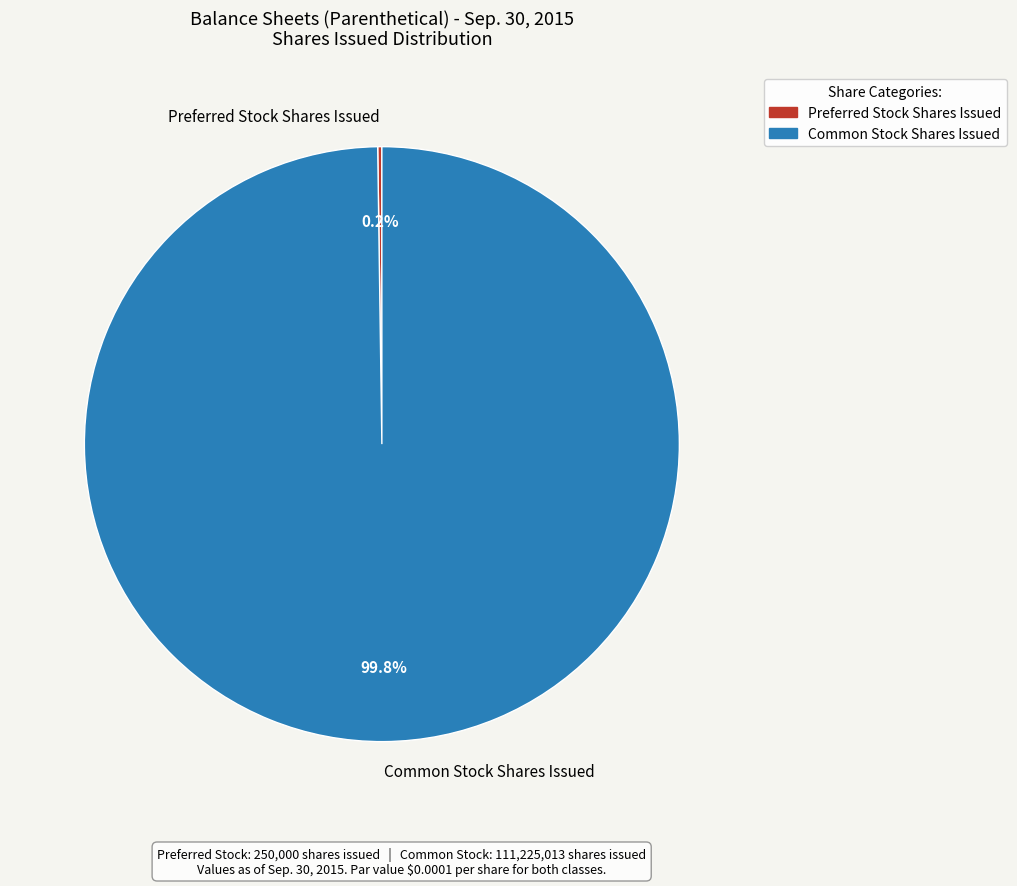

Which category has the biggest portion of the pie?

Common Stock Shares Issued